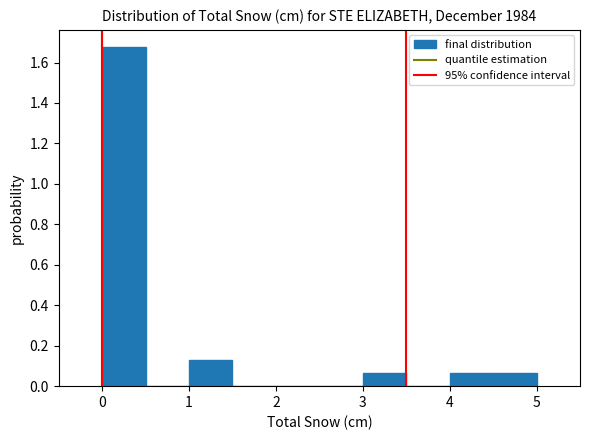

What is the height of the bar covering 3.0 to 3.5 on the x-axis? The values are not printed on the chart, so give them approximately, as read against the axis.

0.06